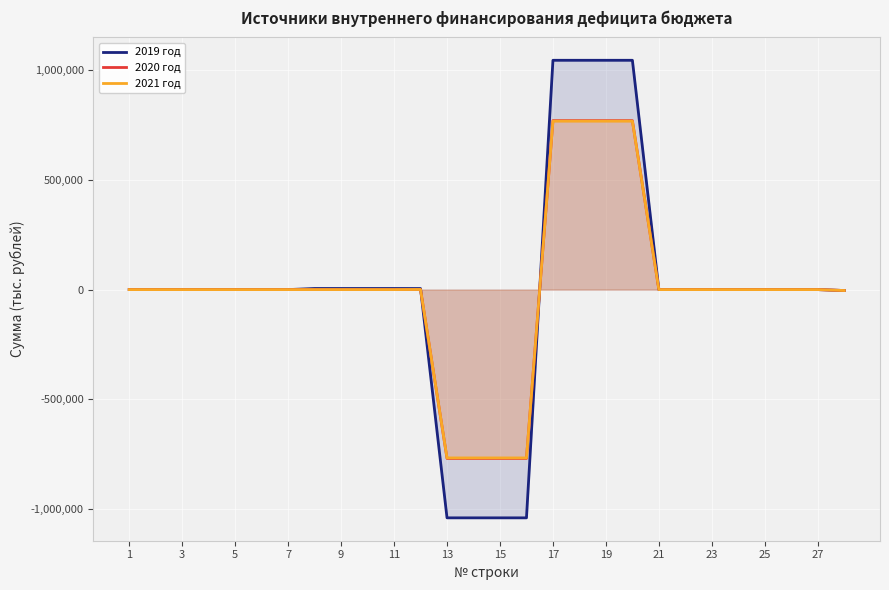

Which series has the largest range (max minus min)?

2019 год